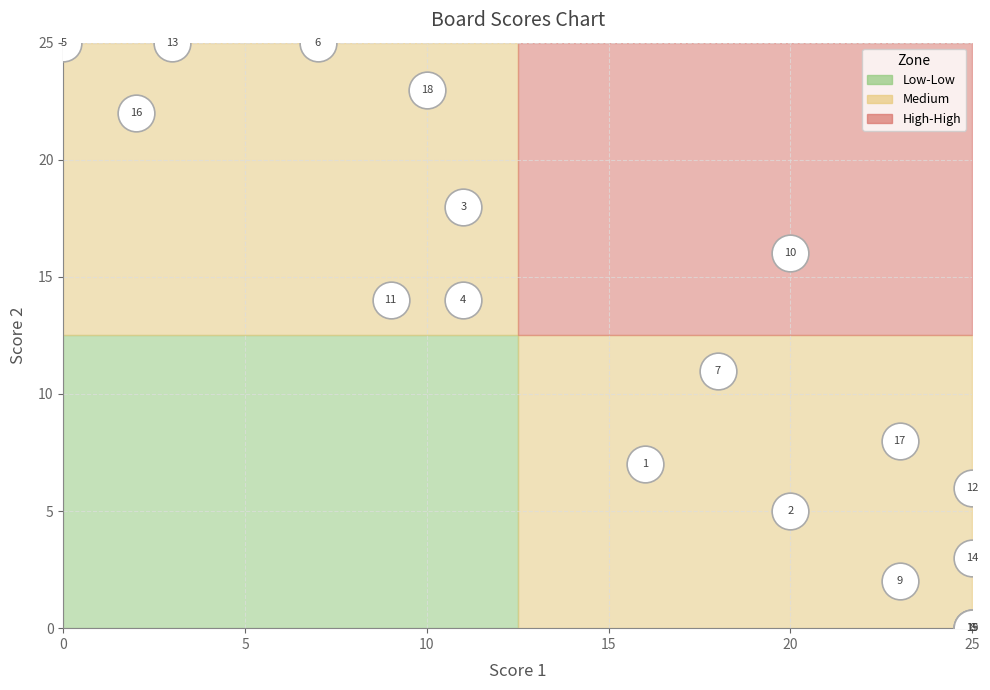

What Y value in the scatter plot is closest to 12?

11